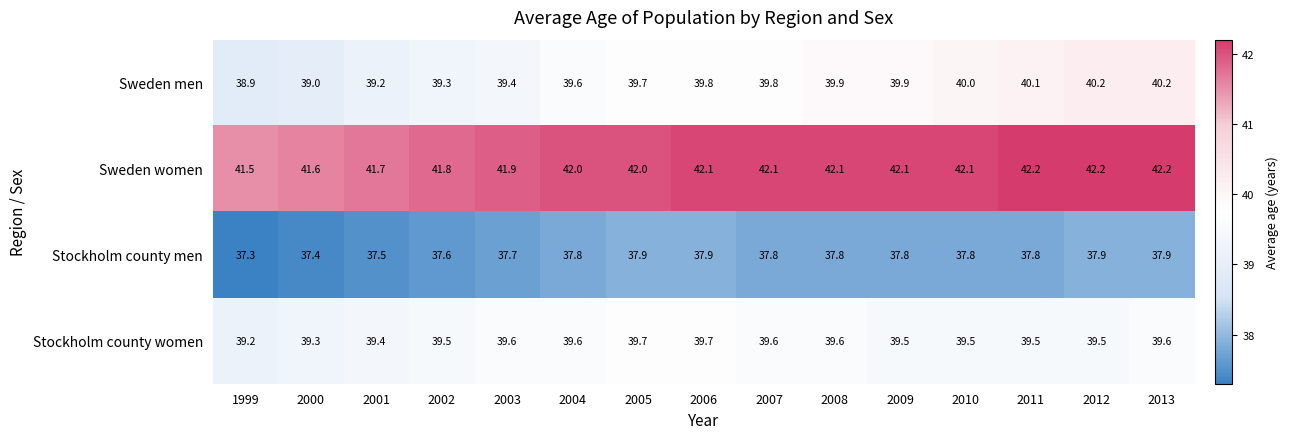

What is the greatest value displayed?

42.2